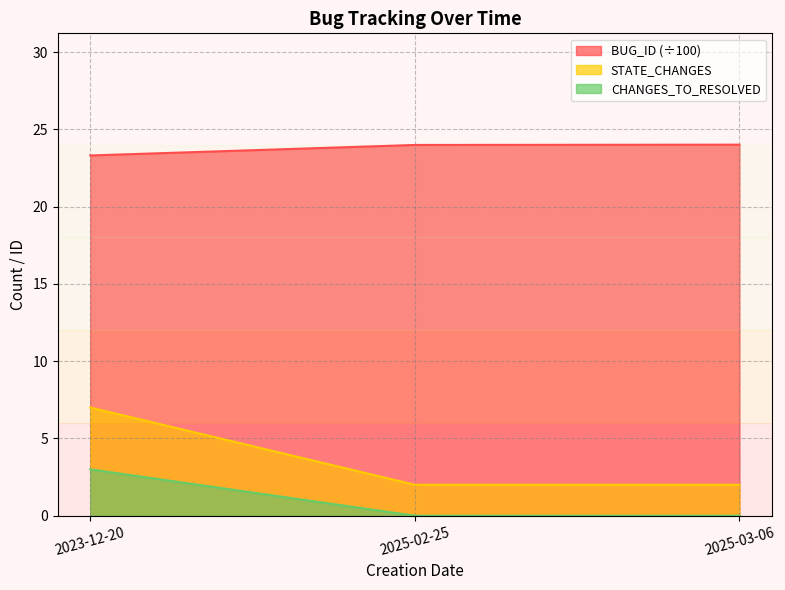

At how many categories does at least one series exceed 17?

3